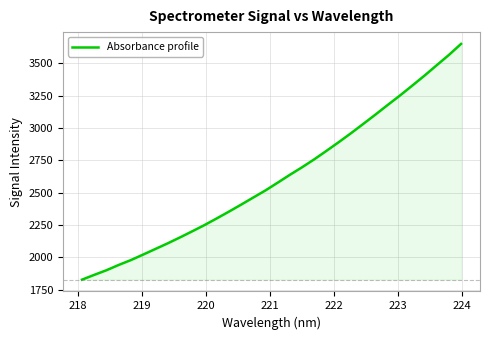

What is the minimum value shown in the chart?

1827.5